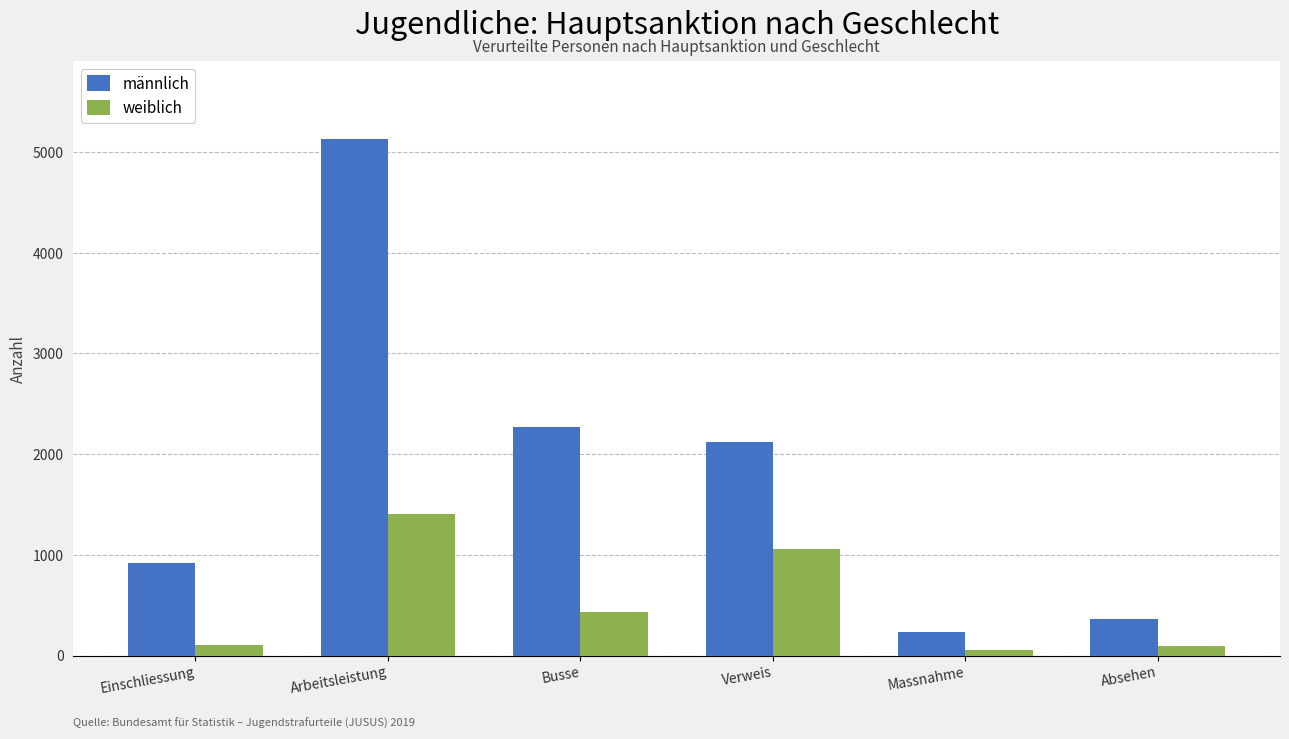

Where does the weiblich series first go above 429?

Arbeitsleistung